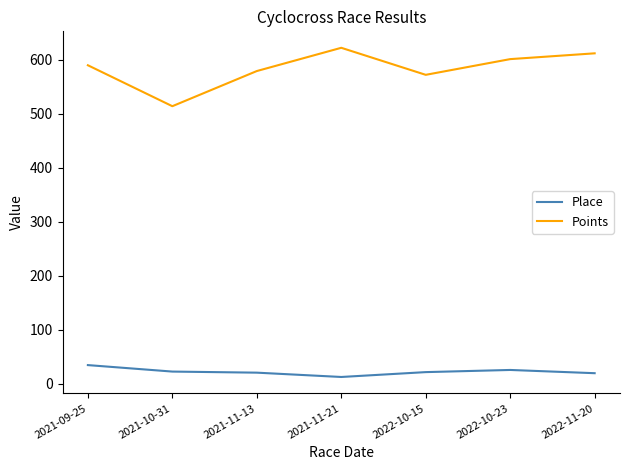

True or false: Points and Place intersect in this chart.

False